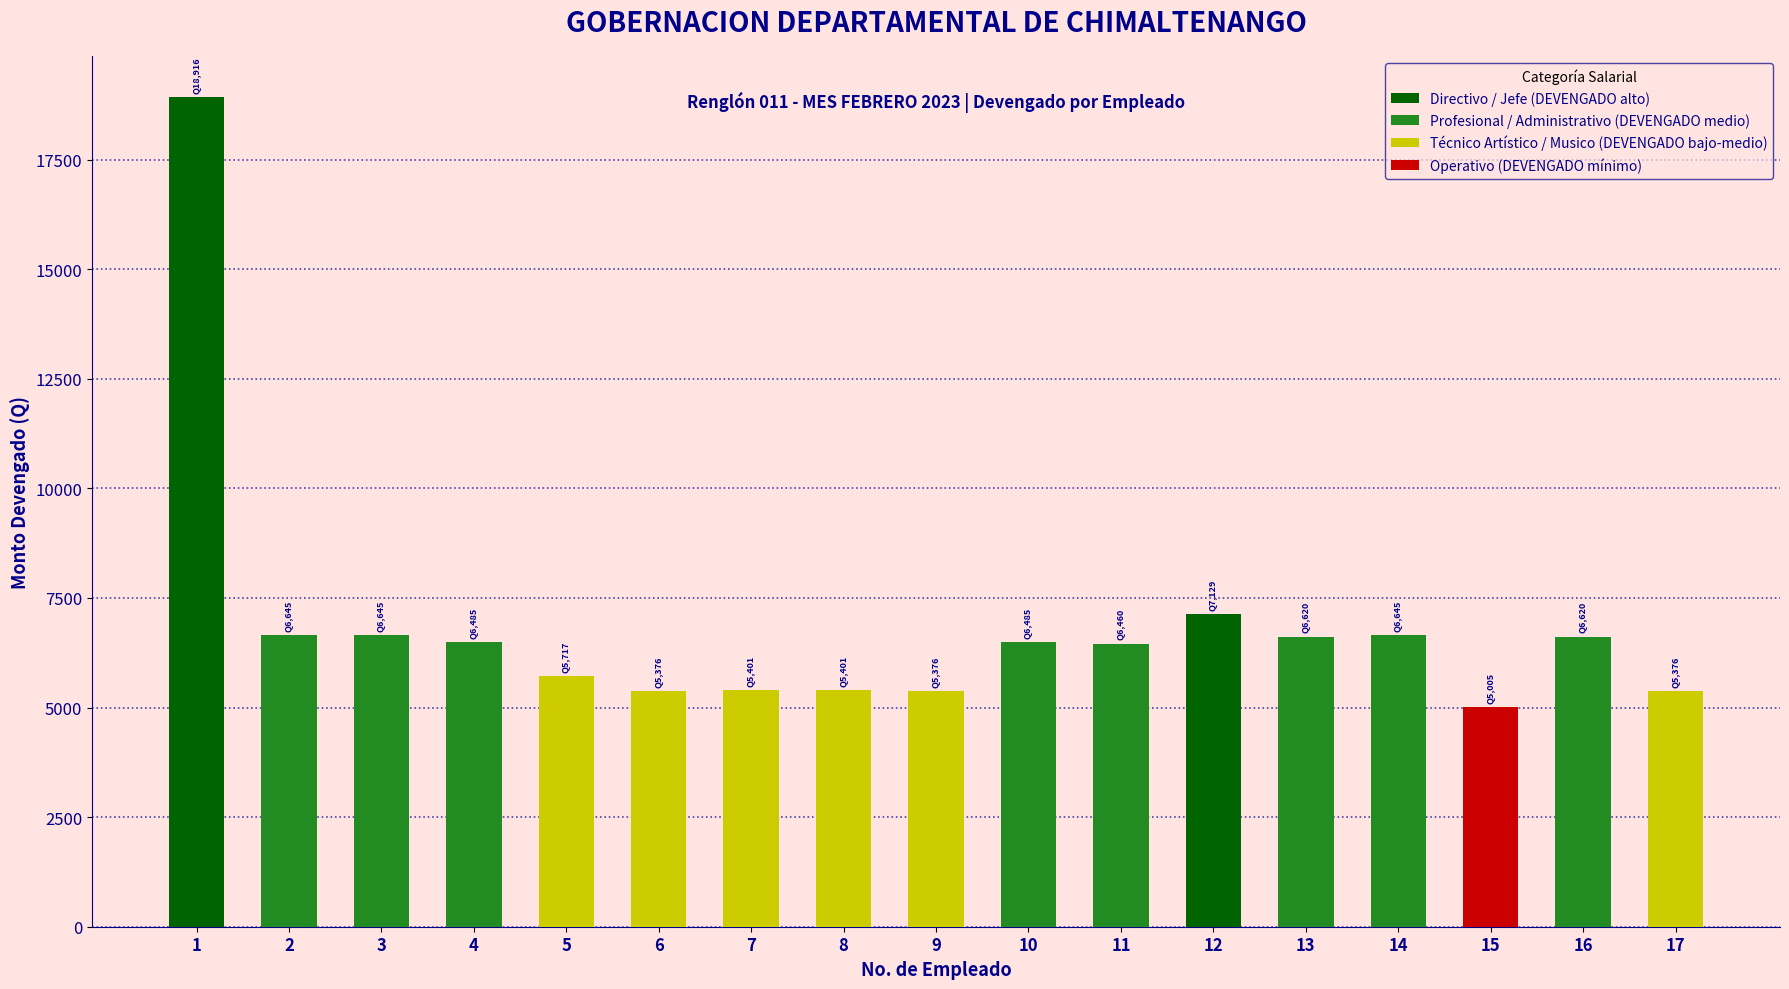

What is the change in value from 3 to 8?

-1244